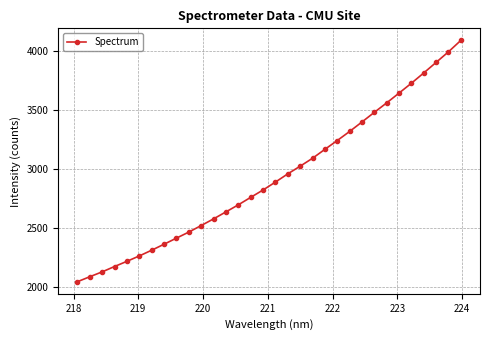

How many lines are shown in the chart?

1